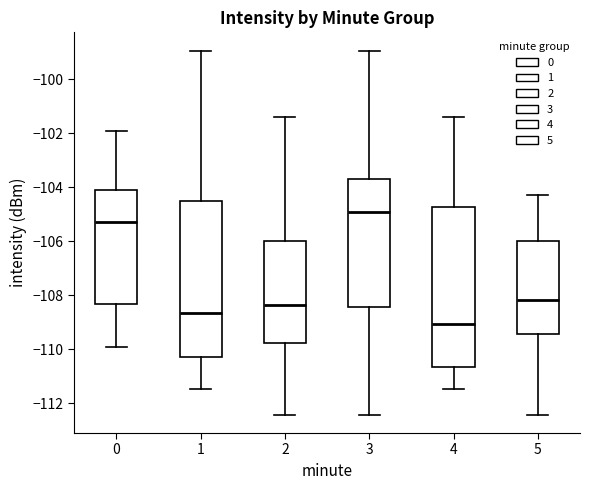

Where is the upper edge of the box at x = 0 on the y-axis? The values are not printed on the chart, so give them approximately, as read against the axis.

-104.0